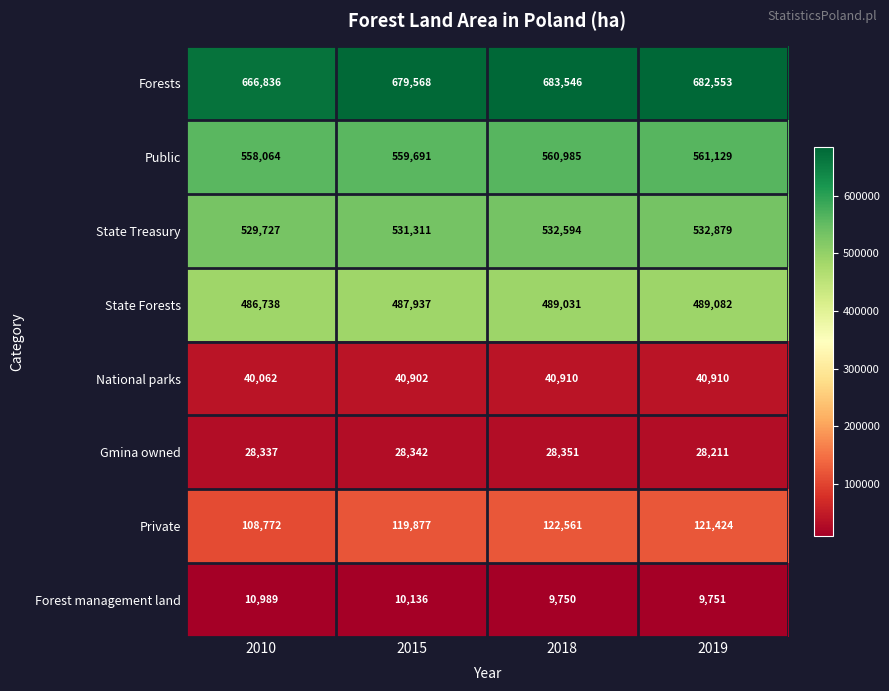

Between 2010 and 2019, which series saw the biggest shift?

Forests